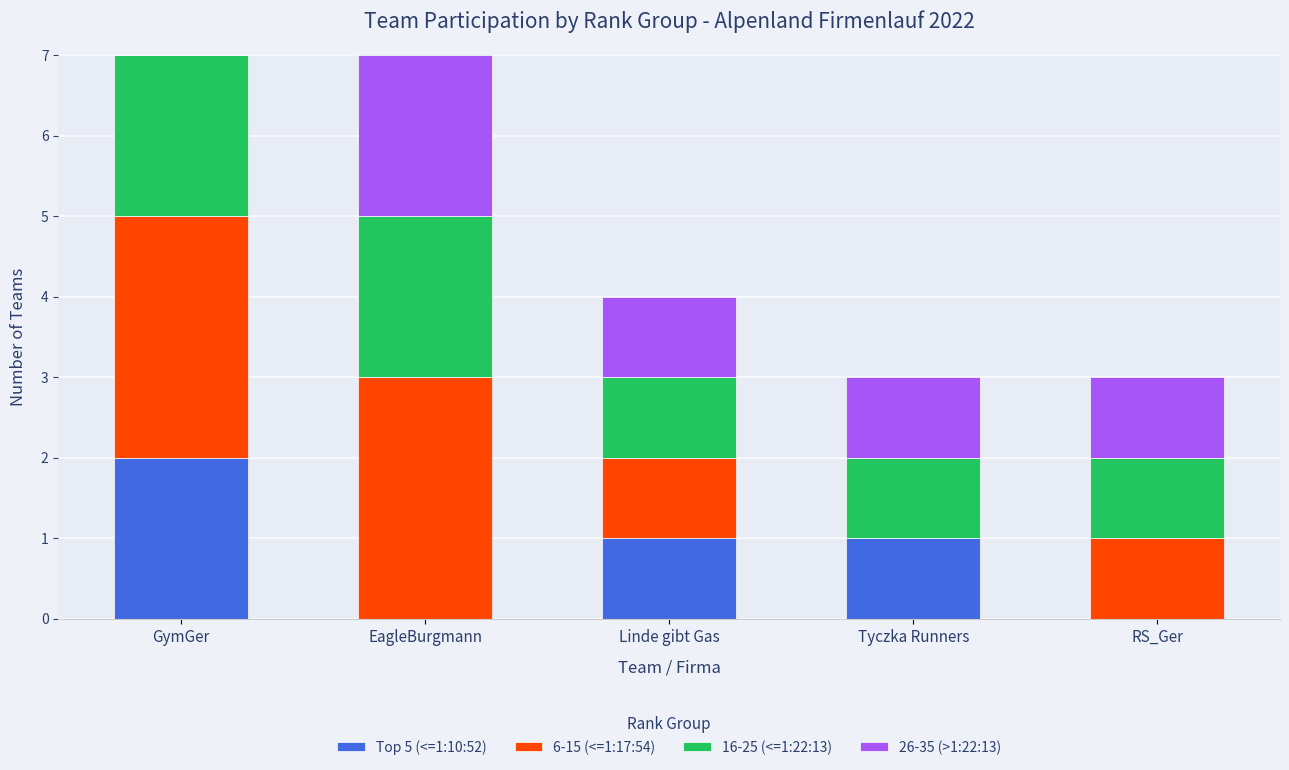

What is the total value across all series at RS_Ger?

3